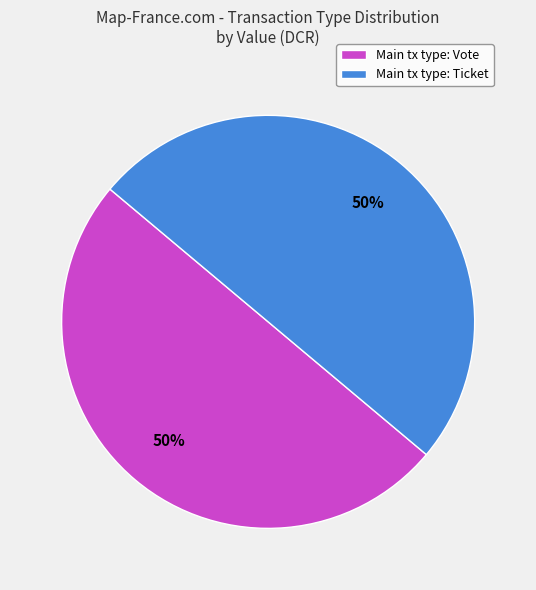

True or false: Main tx type: Vote accounts for 38% of the total.

False